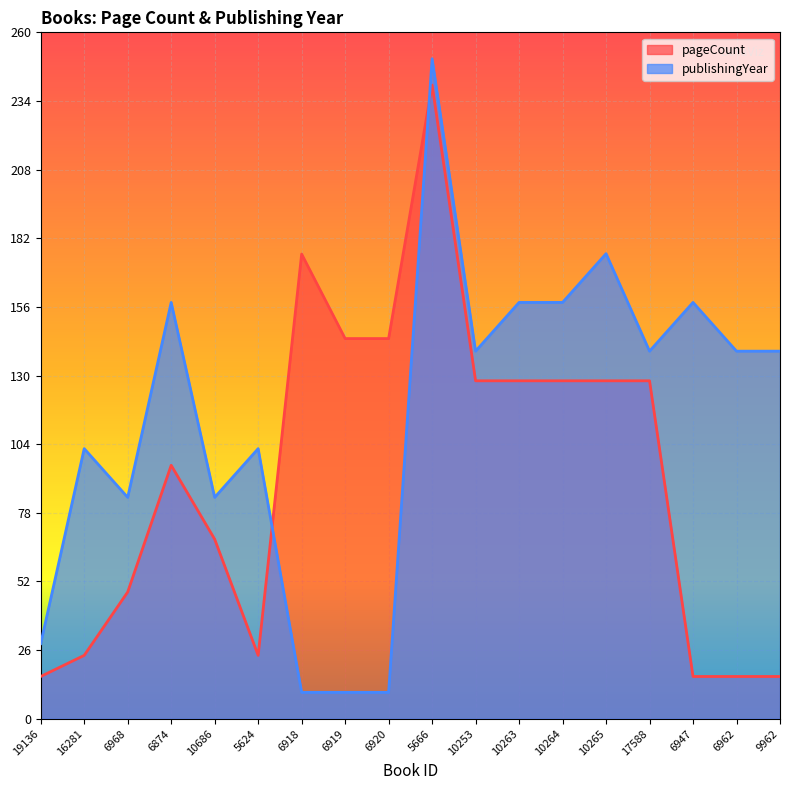

Reading left to right, transcribe all the data shown in this chart.

pageCount: 19136=16.0	16281=24.0	6968=48.0	6874=96.0	10686=68.0	5624=24.0	6918=176.0	6919=144.0	6920=144.0	5666=240.0	10253=128.0	10263=128.0	10264=128.0	10265=128.0	17588=128.0	6947=16.0	6962=16.0	9962=16.0
publishingYear: 19136=28.5	16281=102.3	6968=83.8	6874=157.7	10686=83.8	5624=102.3	6918=10.0	6919=10.0	6920=10.0	5666=250.0	10253=139.2	10263=157.7	10264=157.7	10265=176.2	17588=139.2	6947=157.7	6962=139.2	9962=139.2